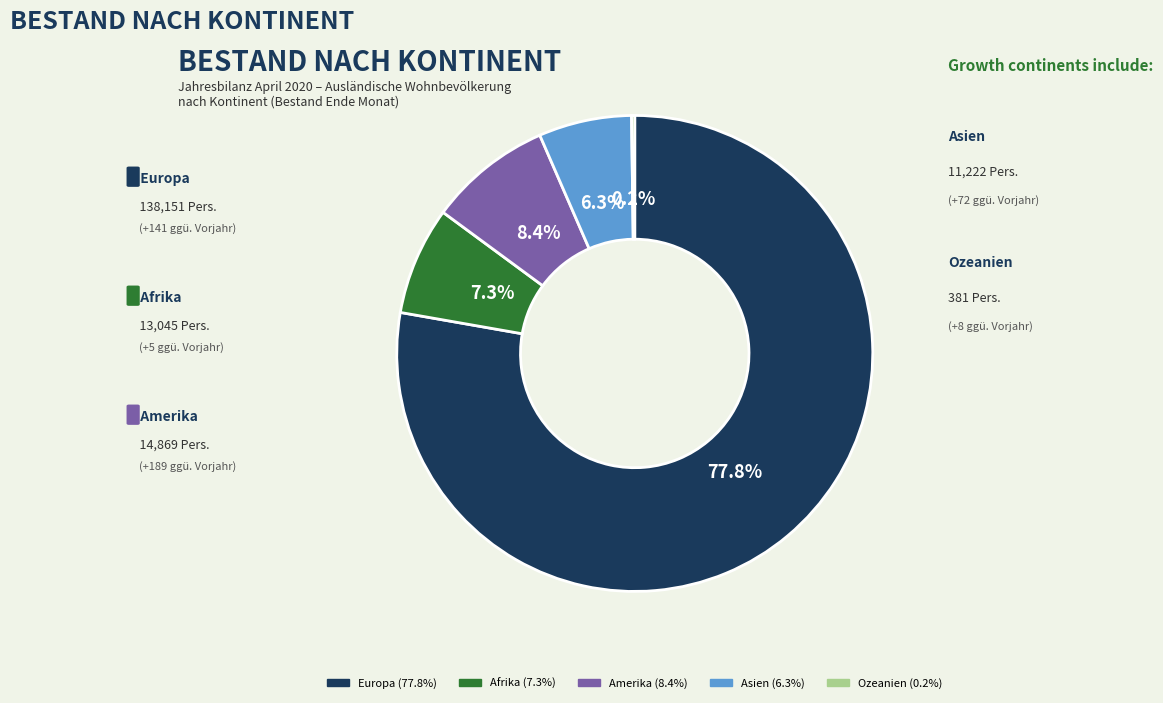

Which category has the biggest portion of the pie?

Europa